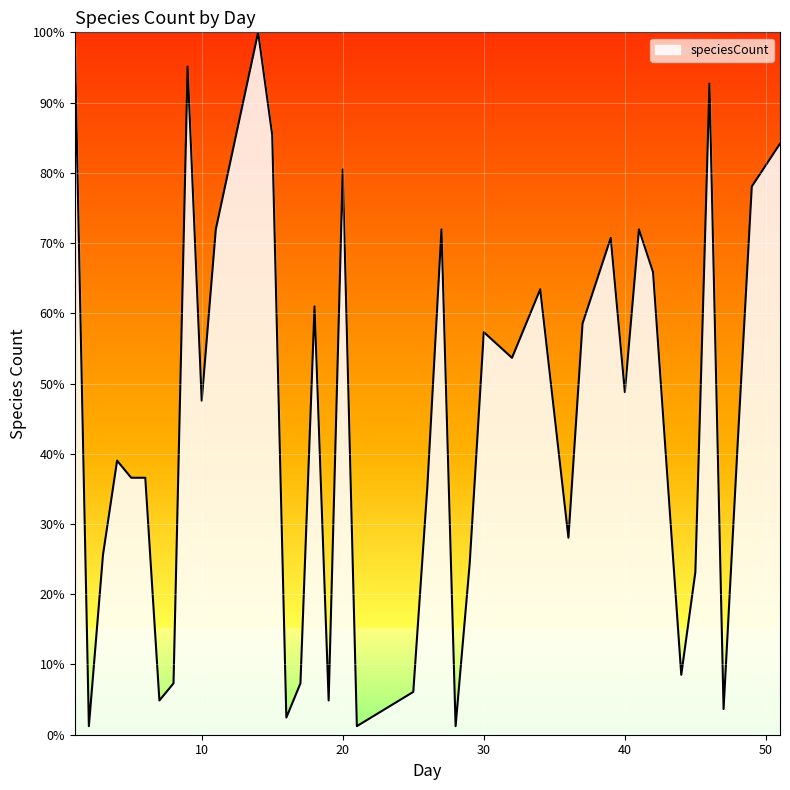

How many values exceed 47?

20